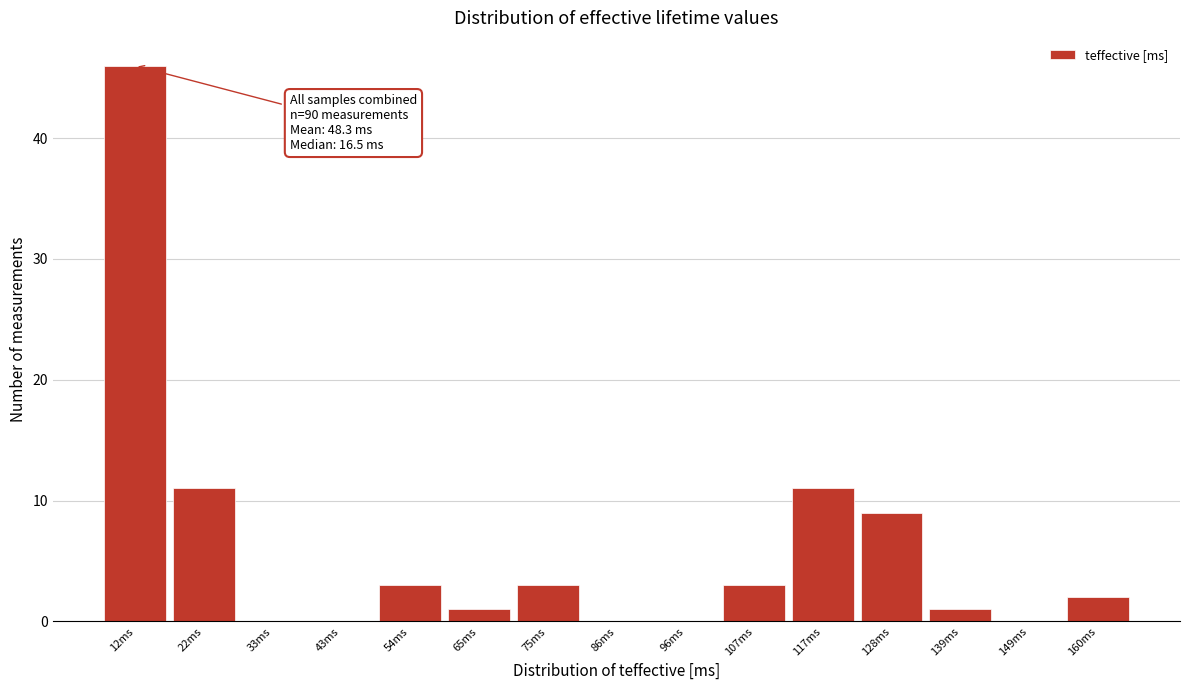

Over which range of the x-axis is the bar tallest?

6 to 16